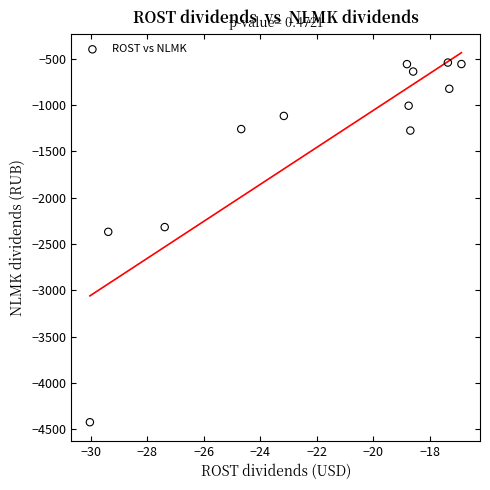

What Y value in the scatter plot is closest to -2484?

-2370